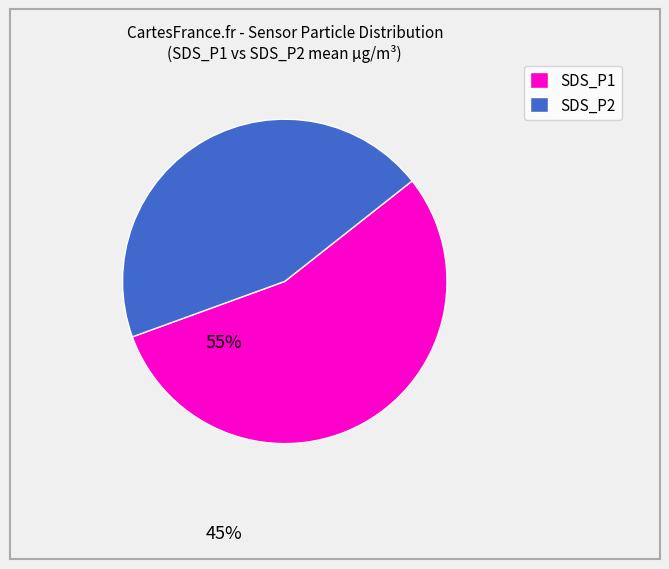

How many segments does this pie chart have?

2